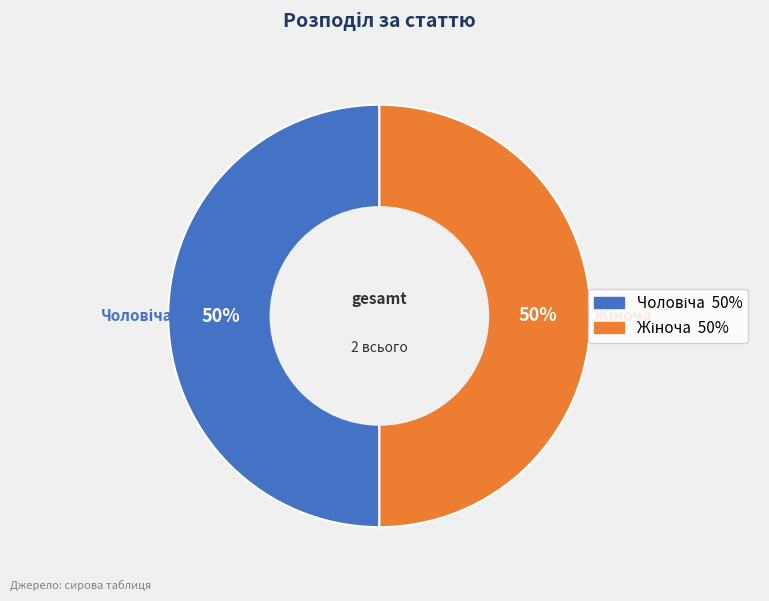

To the nearest percent, what is the average slice percentage?

50%